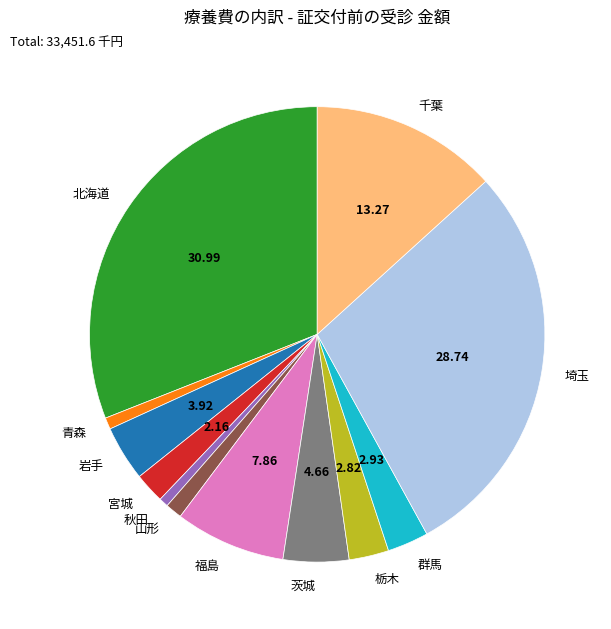

Which slice is the largest?

北海道